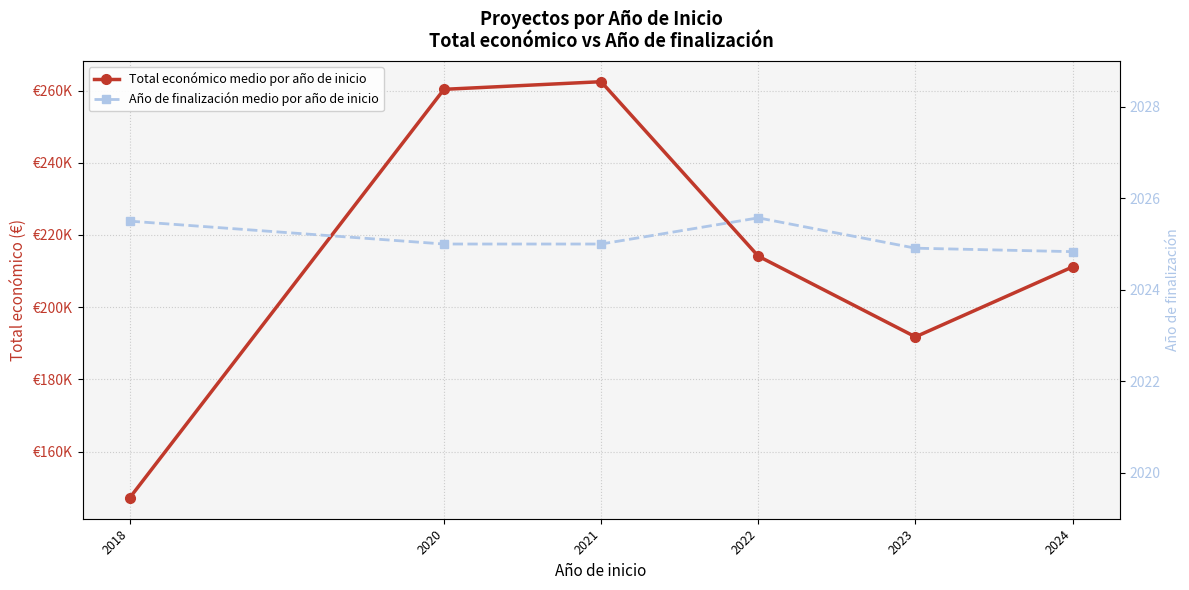

True or false: Año de finalización medio por año de inicio and Total económico medio por año de inicio cross at least once.

False